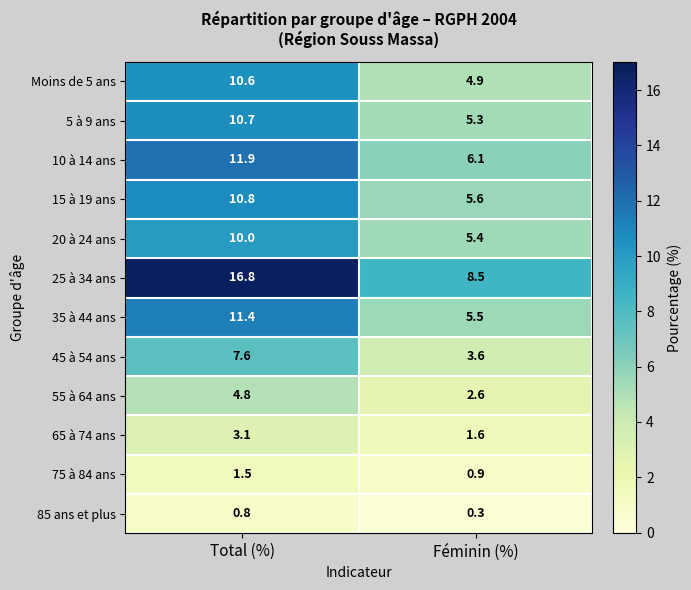

Rank the series at Féminin (%) from lowest to highest value.

85 ans et plus, 75 à 84 ans, 65 à 74 ans, 55 à 64 ans, 45 à 54 ans, Moins de 5 ans, 5 à 9 ans, 20 à 24 ans, 35 à 44 ans, 15 à 19 ans, 10 à 14 ans, 25 à 34 ans